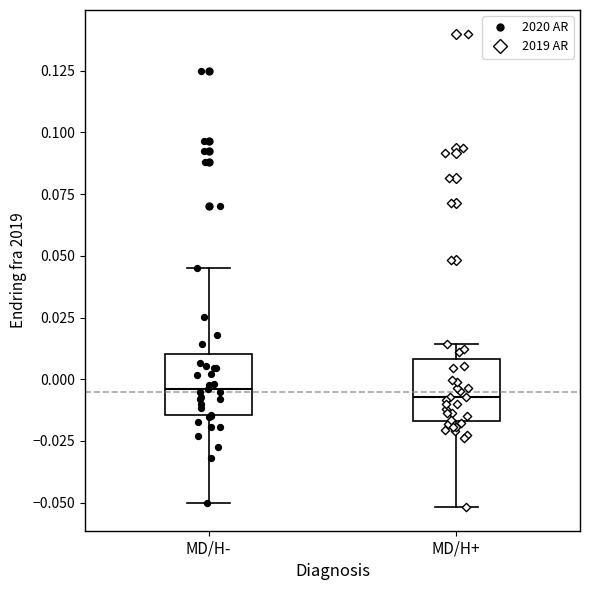

Reading left to right, transcribe this box plot: for each box, give where its median line is, the range the box spans, and where its two whiskers end, as read against the y-axis. The values are not printed on the chart, so give them approximately, as read against the axis.

MD/H-: median -0.005, box -0.015 to 0.010, whiskers -0.050 to 0.045
MD/H+: median -0.005, box -0.015 to 0.010, whiskers -0.050 to 0.015